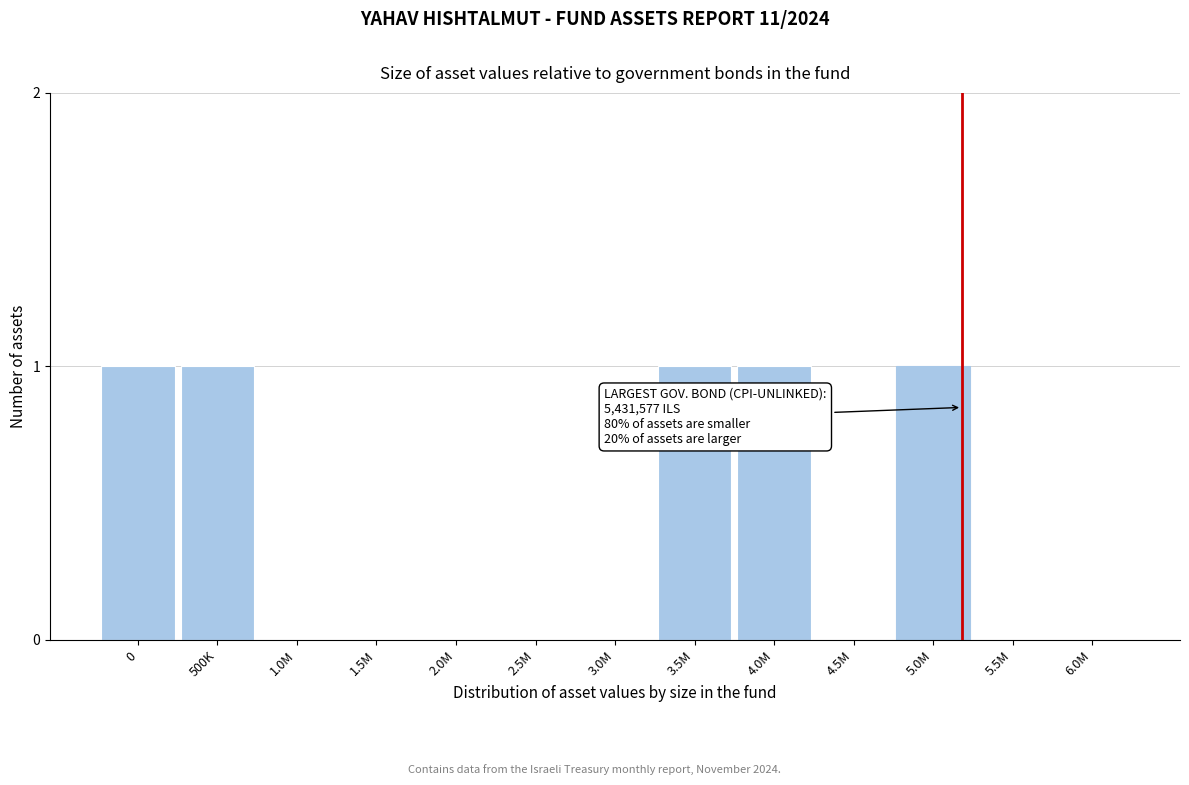

Reading left to right, extract all data points from this chart.

0=1	500K=1	1.0M=0	1.5M=0	2.0M=0	2.5M=0	3.0M=0	3.5M=1	4.0M=1	4.5M=0	5.0M=1	5.5M=0	6.0M=0